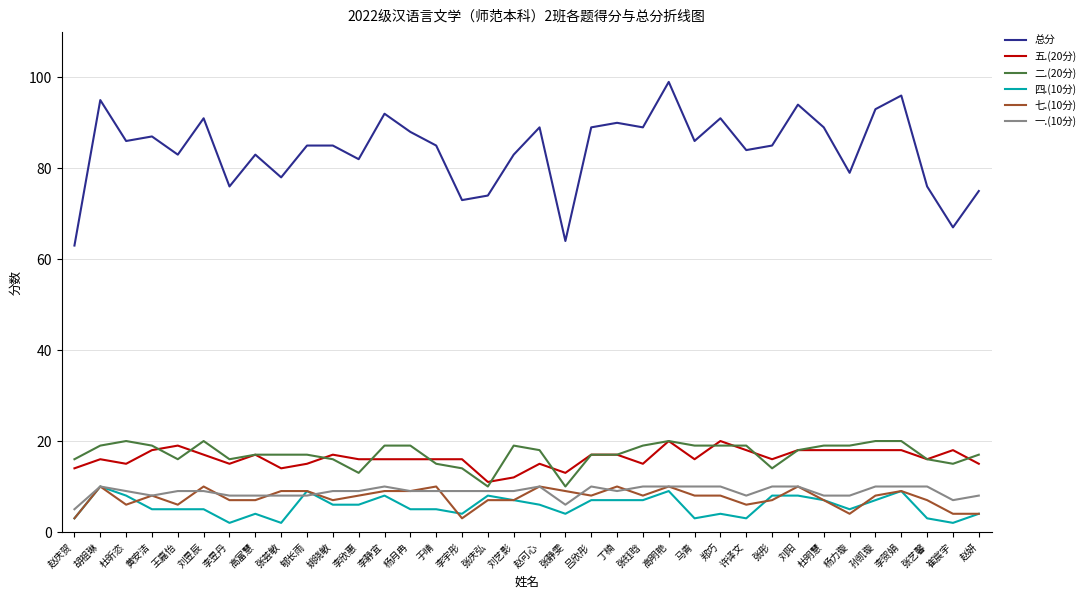

What are all the series names shown in the legend?

总分, 五.(20分), 二.(20分), 四.(10分), 七.(10分), 一.(10分)